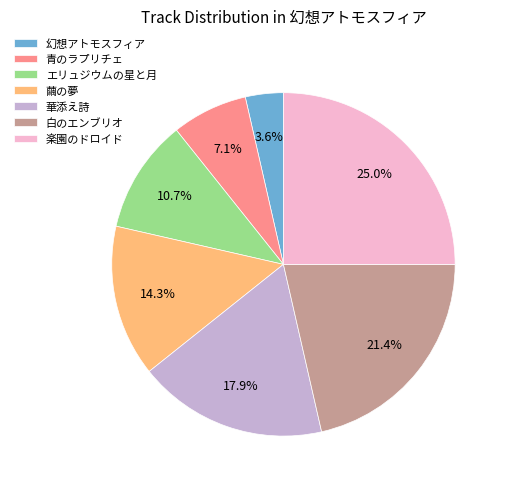

Do エリュジウムの星と月 and 幻想アトモスフィア together represent more than half of the pie?

No